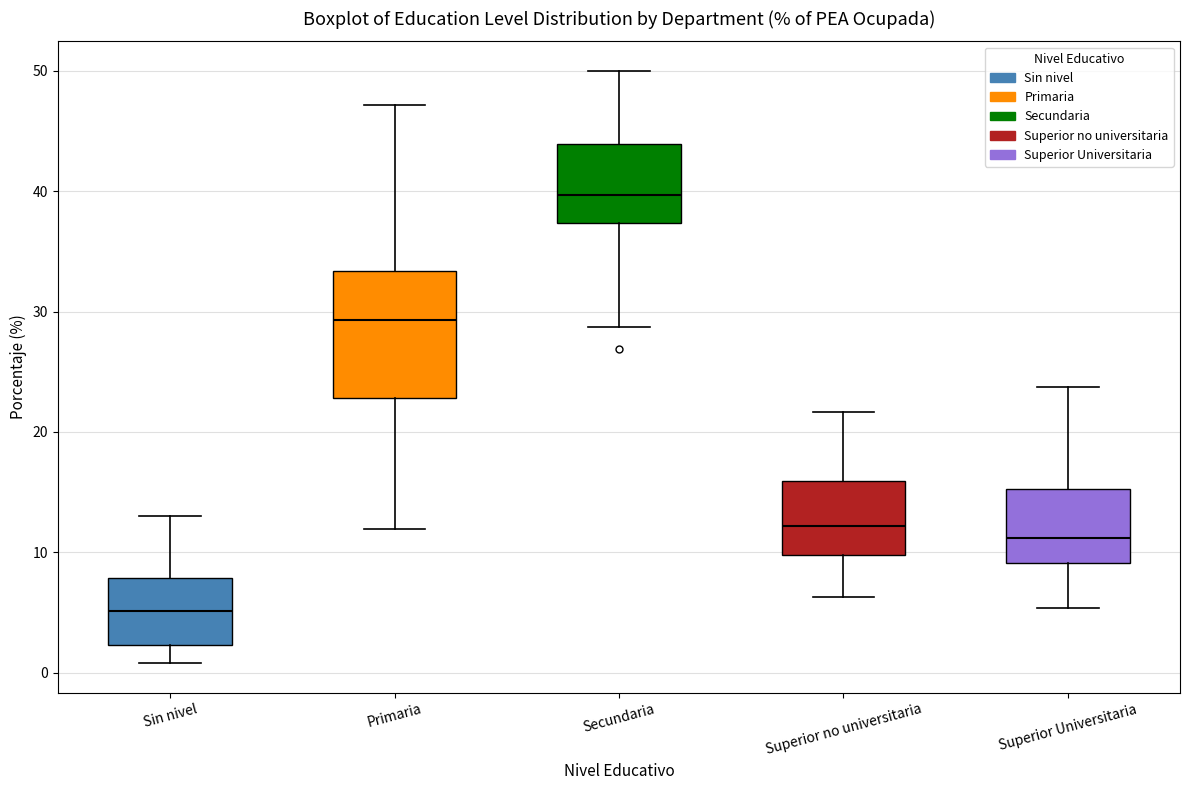

Reading left to right, transcribe this box plot: for each box, give where its median line is, the range the box spans, and where its two whiskers end, as read against the y-axis. The values are not printed on the chart, so give them approximately, as read against the axis.

Sin nivel: median 5, box 2 to 8, whiskers 1 to 13
Primaria: median 29, box 23 to 33, whiskers 12 to 47
Secundaria: median 40, box 37 to 44, whiskers 29 to 50
Superior no universitaria: median 12, box 10 to 16, whiskers 6 to 22
Superior Universitaria: median 11, box 9 to 15, whiskers 5 to 24